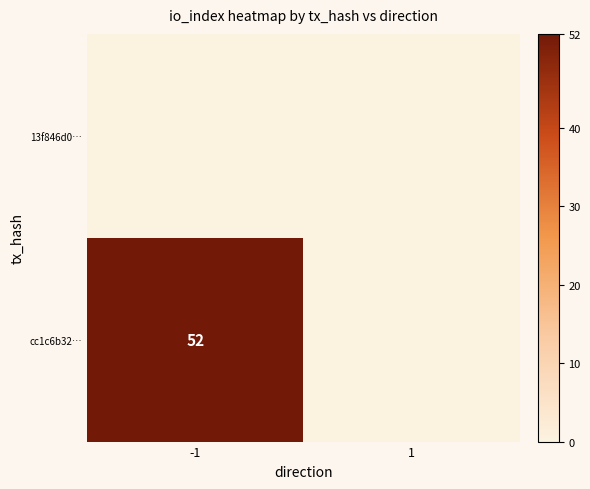

The value of cc1c6b32… at -1 is 52. True or false?

True